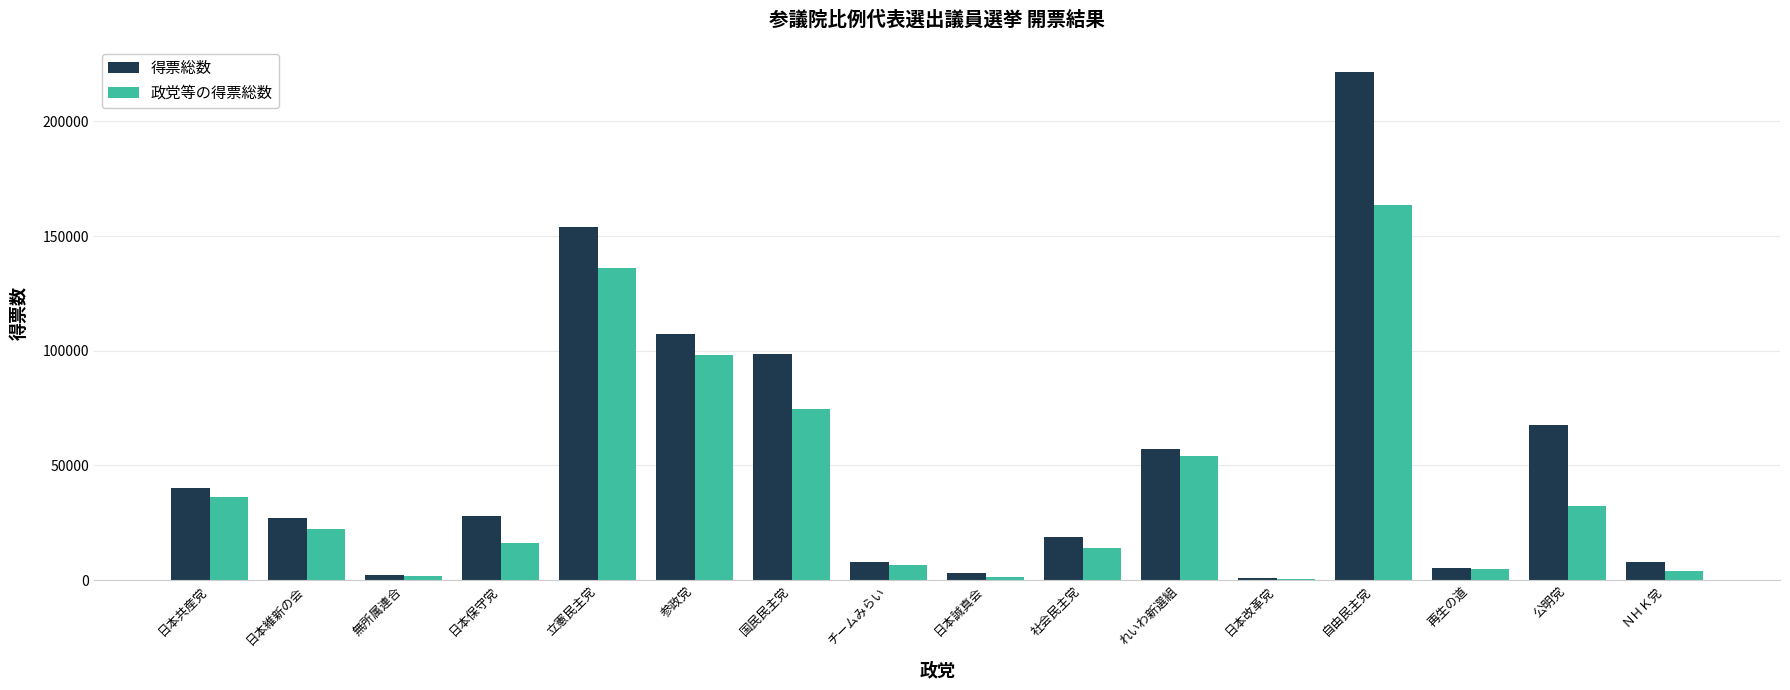

What is the total value across all series at 国民民主党?

173457.2